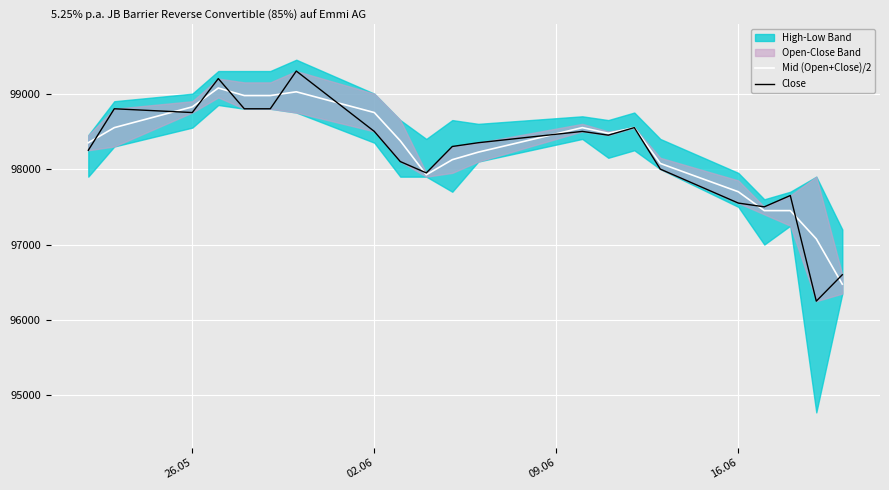

How many interior local peaks does the Mid (Open+Close)/2 series have?

4